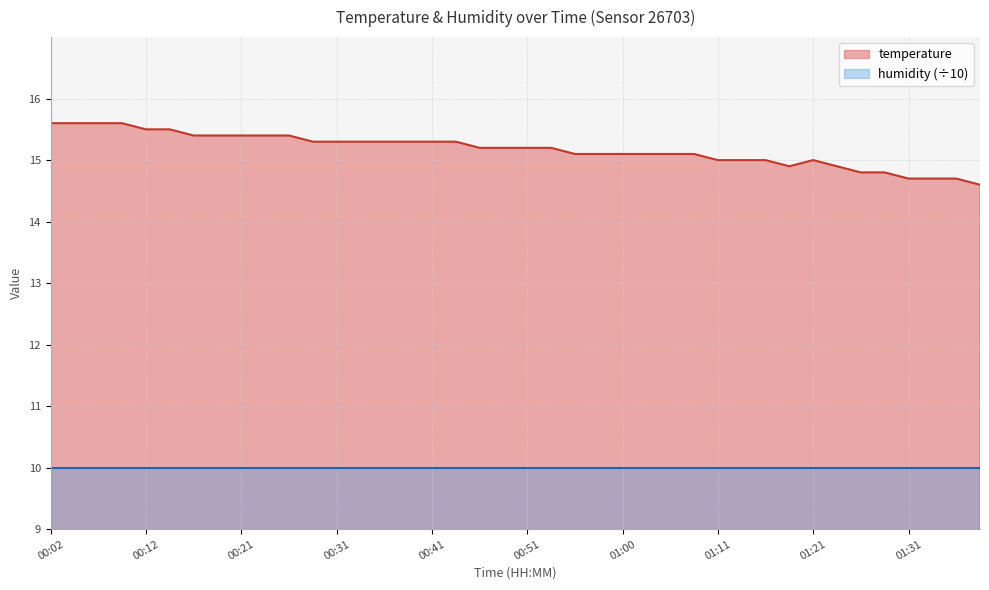

At which label is the value closest to 15?

01:11